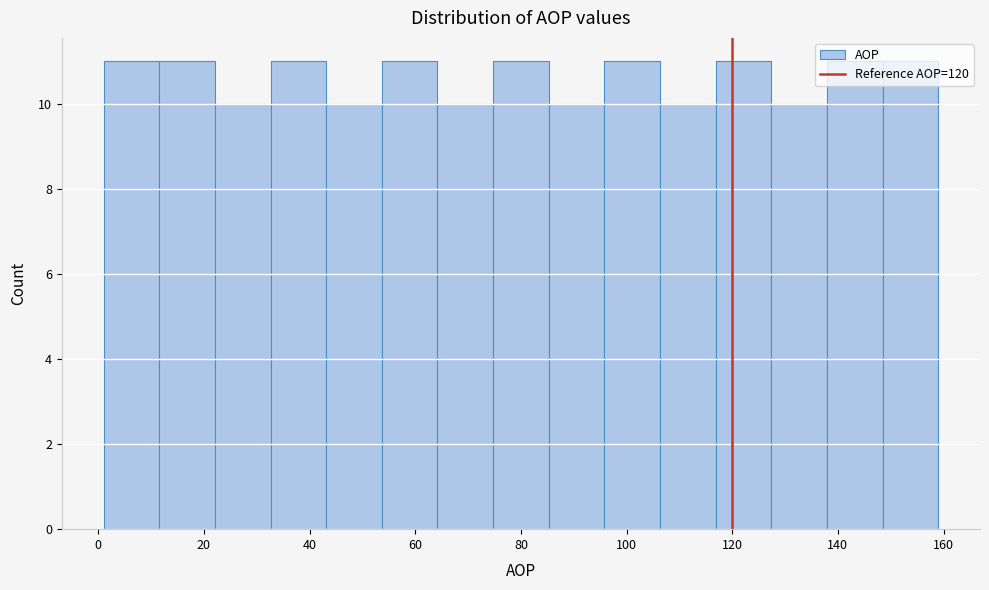

Reading left to right, transcribe this chart: for each bar, give the range it covers on the x-axis and its height. Neither the bar edges nor the heights are printed on the chart, so give them approximately, as read against the axes.

2 to 12: 11
12 to 22: 11
22 to 32: 10
32 to 44: 11
44 to 54: 10
54 to 64: 11
64 to 74: 10
74 to 86: 11
86 to 96: 10
96 to 106: 11
106 to 116: 10
116 to 128: 11
128 to 138: 10
138 to 148: 11
148 to 160: 11